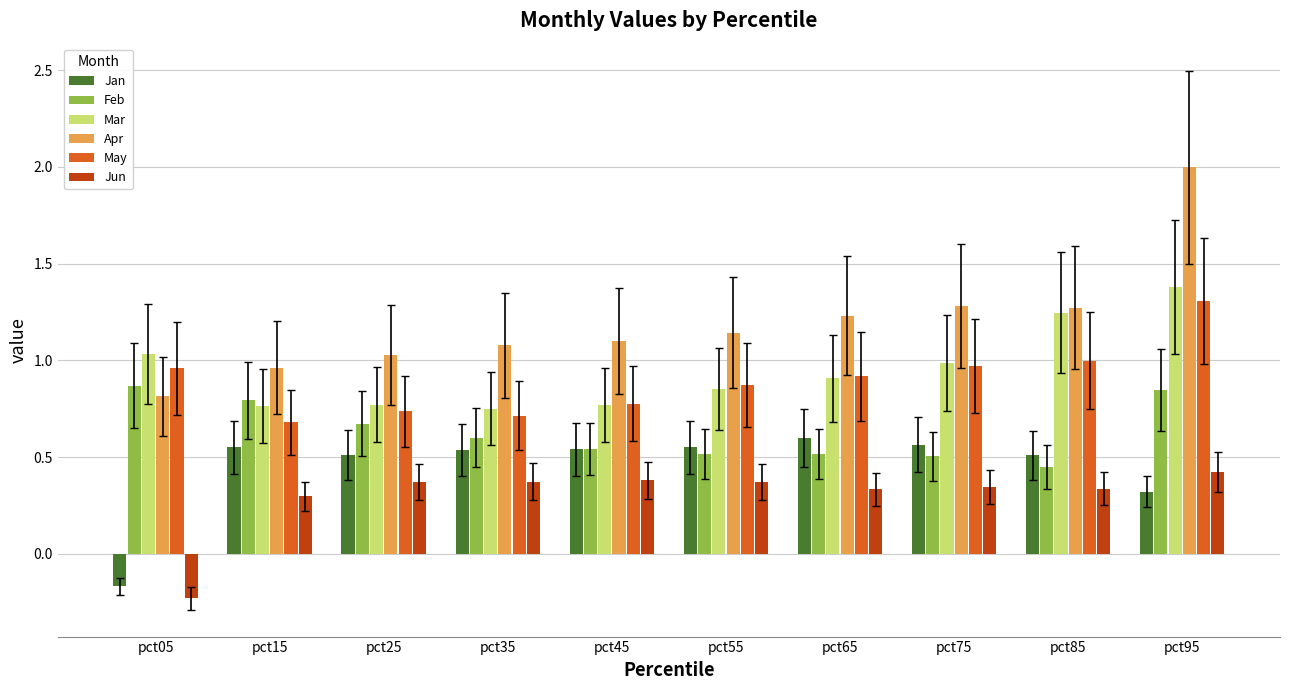

How many bars are there in total?

60